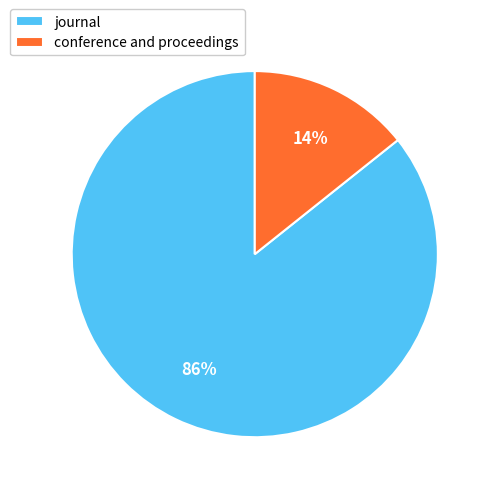

Which slice is the largest?

journal